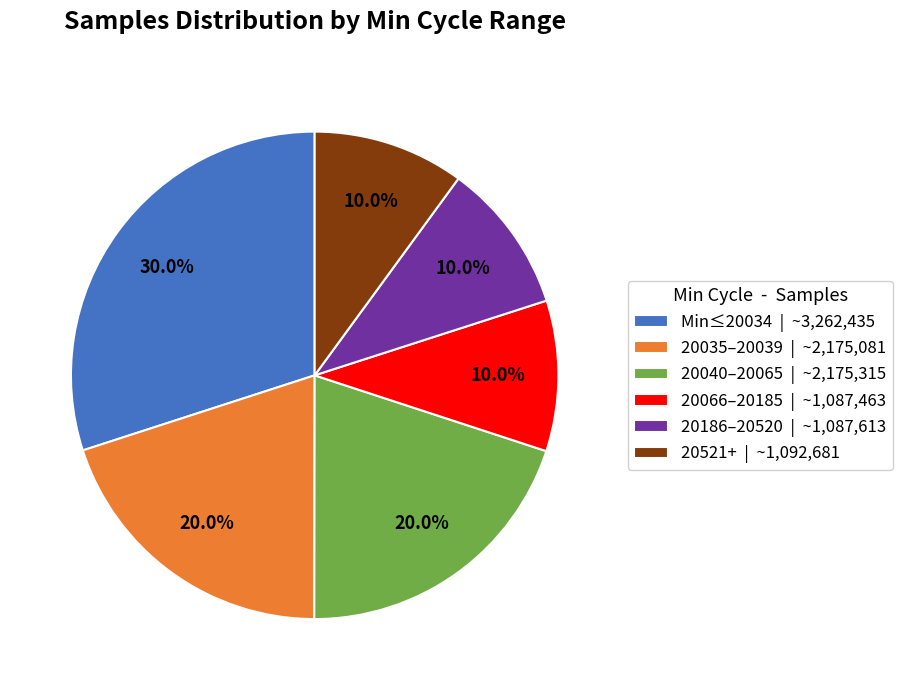

Which slice is the largest?

Min≤20034 | ~3,262,435